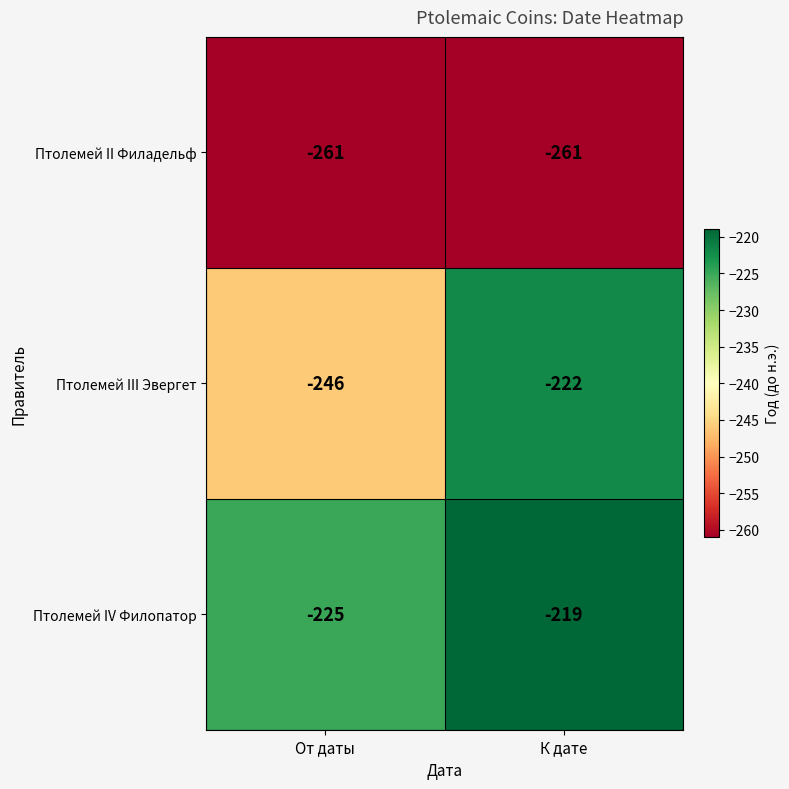

How many series are shown in this chart?

3